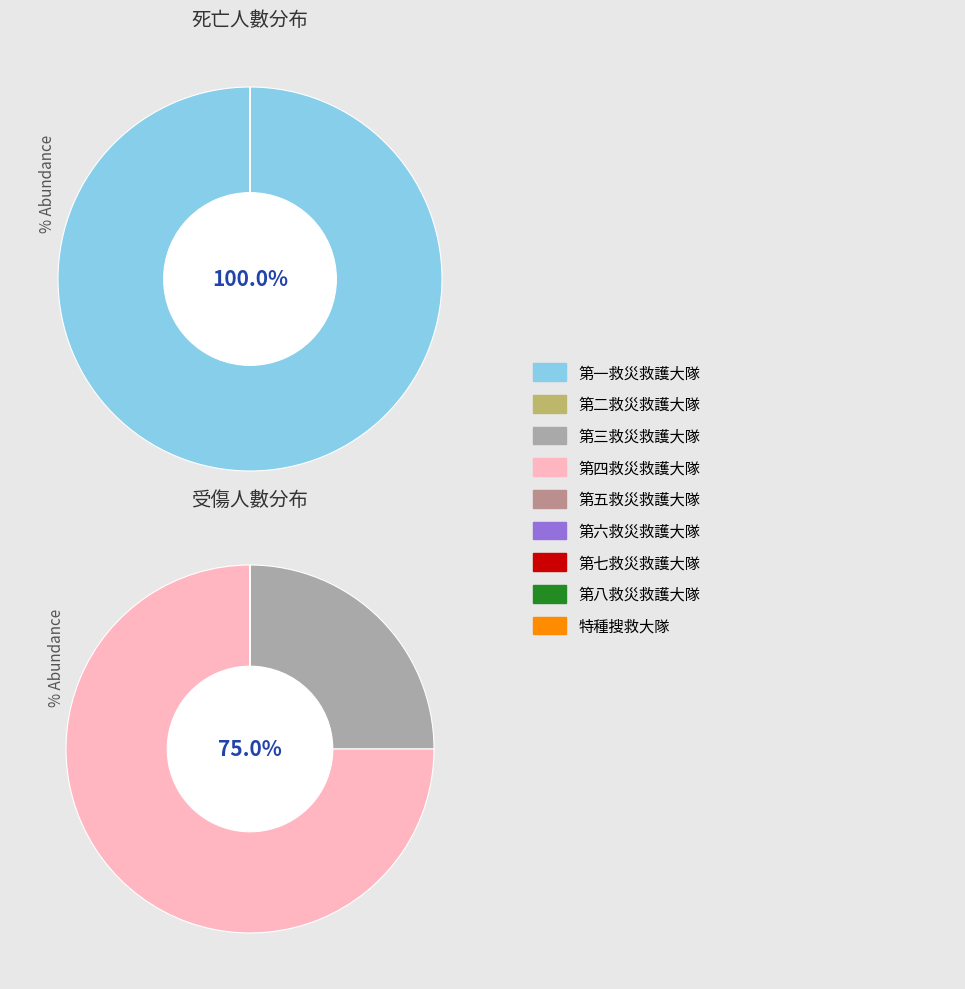

Which slice represents more than half of the pie?

第一救災救護大隊